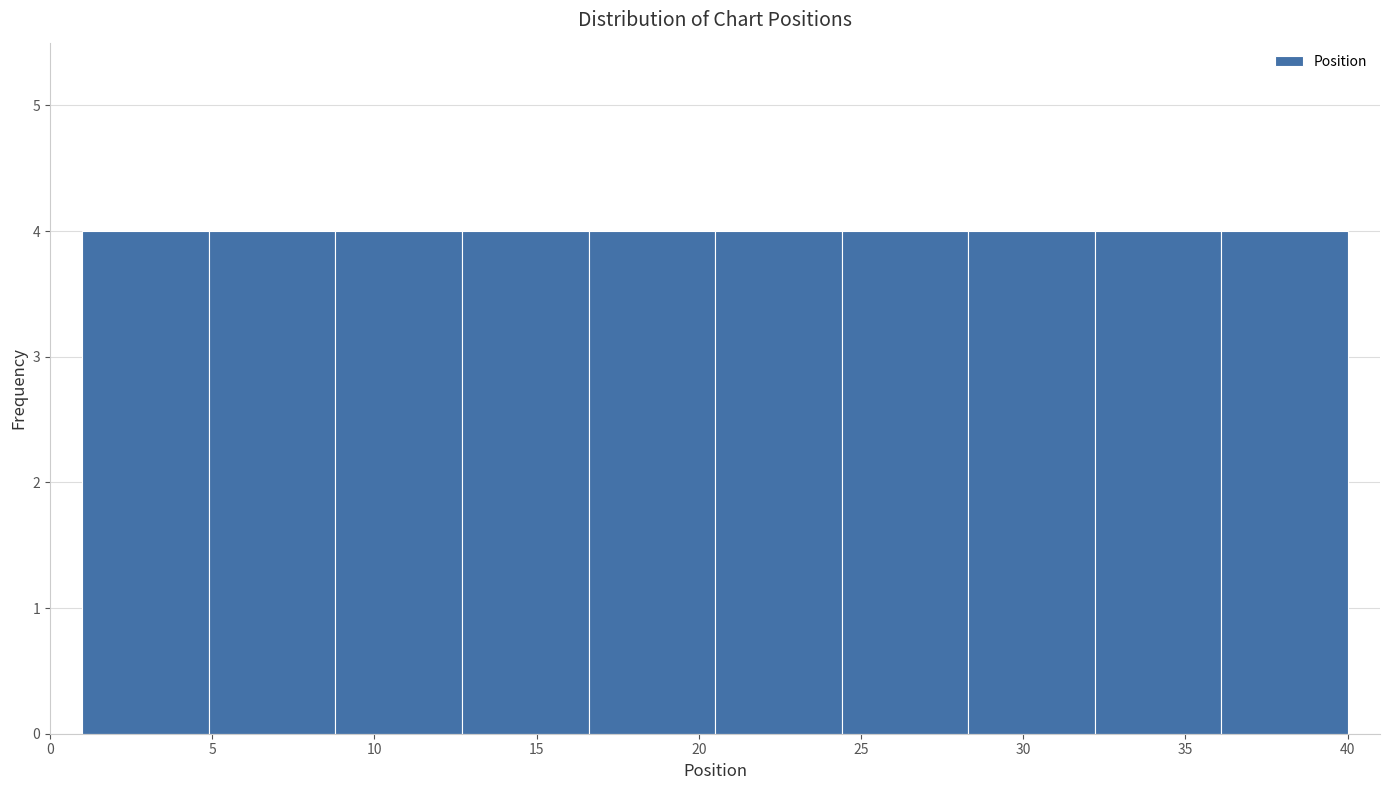

What is the height of the bar covering 36.1 to 40.0 on the x-axis? Neither the bar edges nor the heights are printed on the chart, so give them approximately, as read against the axes.

4